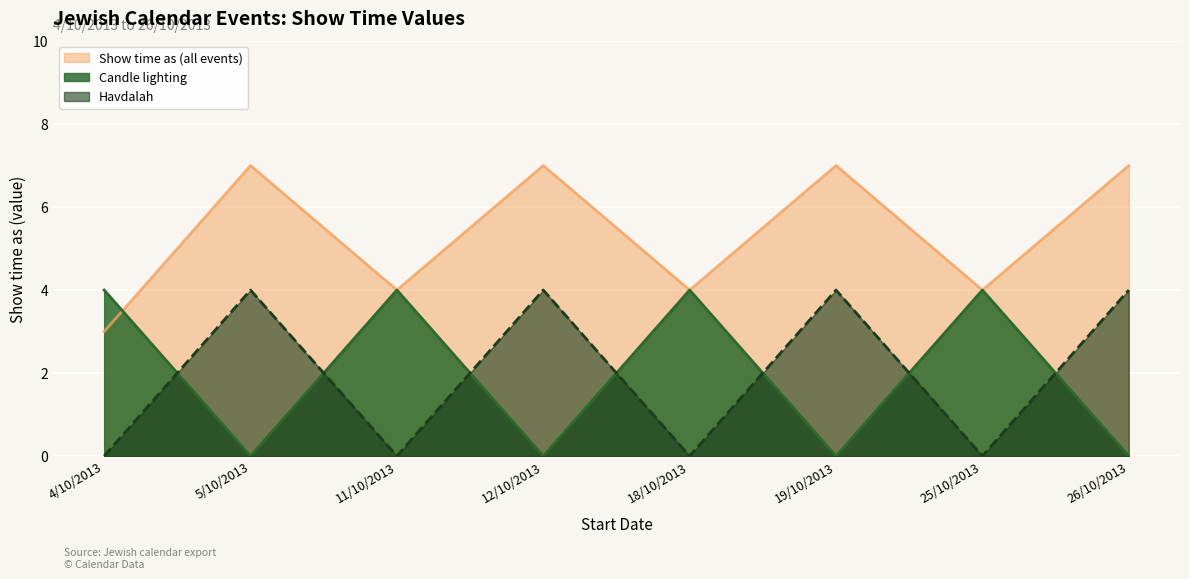

Reading left to right, what are all the values shown in this chart?

Show time as (all events): 3	7	4	7	4	7	4	7
Candle lighting: 4	0	4	0	4	0	4	0
Havdalah: 0	4	0	4	0	4	0	4